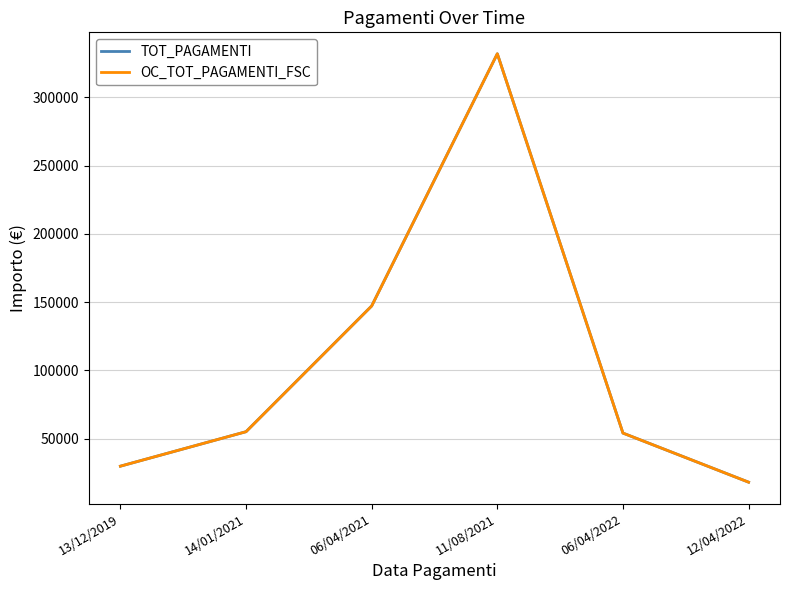

Does the chart have visible grid lines?

Yes